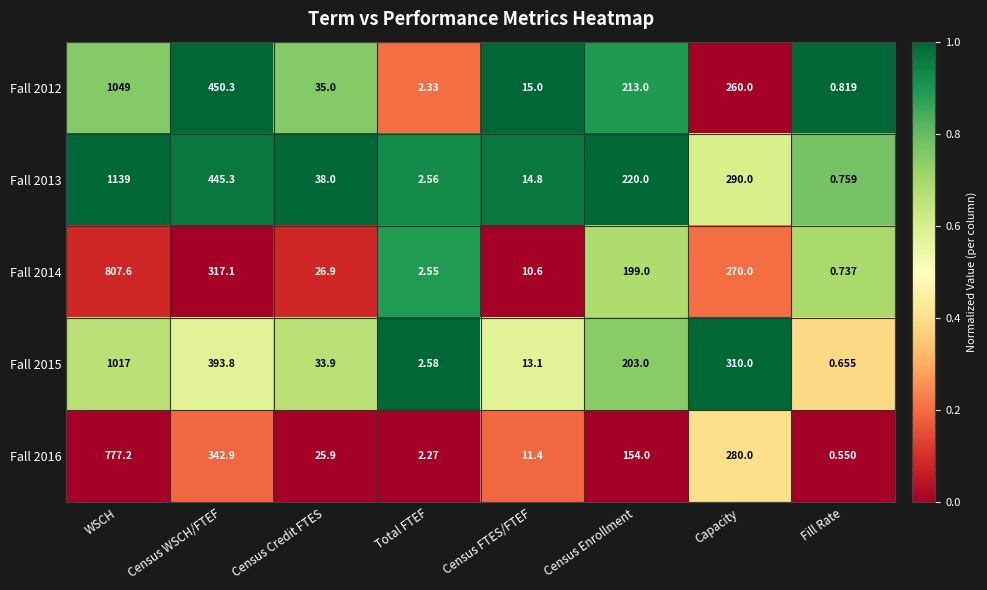

Between Total FTEF and Capacity, which series saw the biggest shift?

Fall 2015